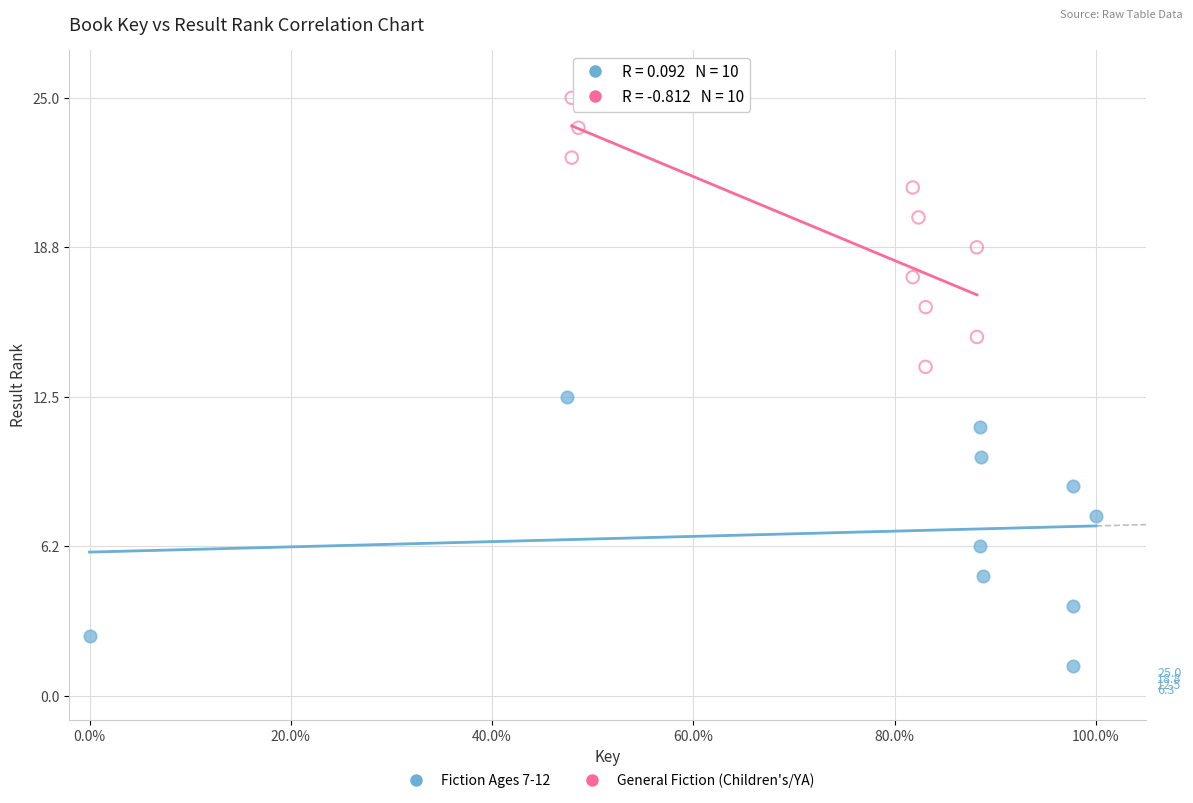

Which series reaches the minimum Y coordinate?

Fiction Ages 7-12